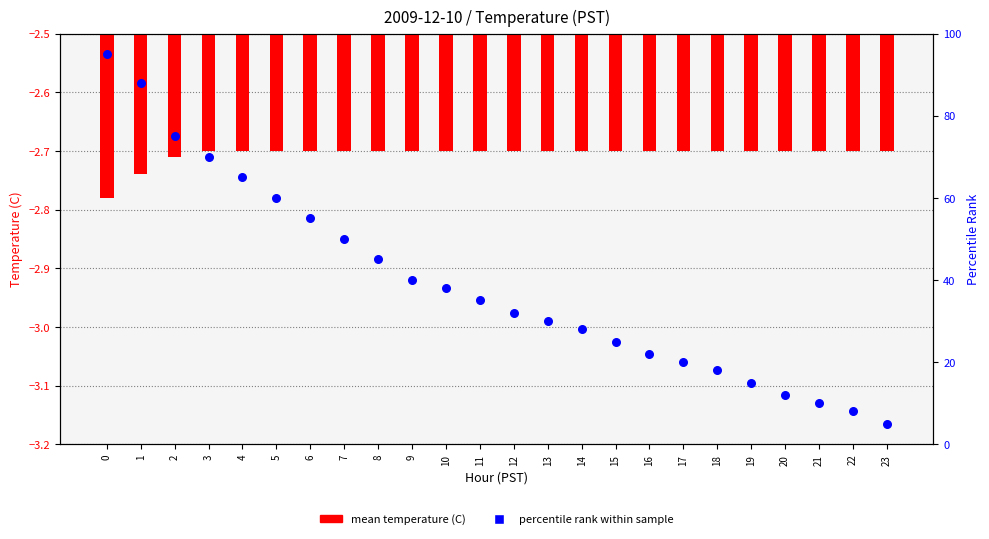

Which series reaches the maximum Y coordinate?

percentile rank within sample